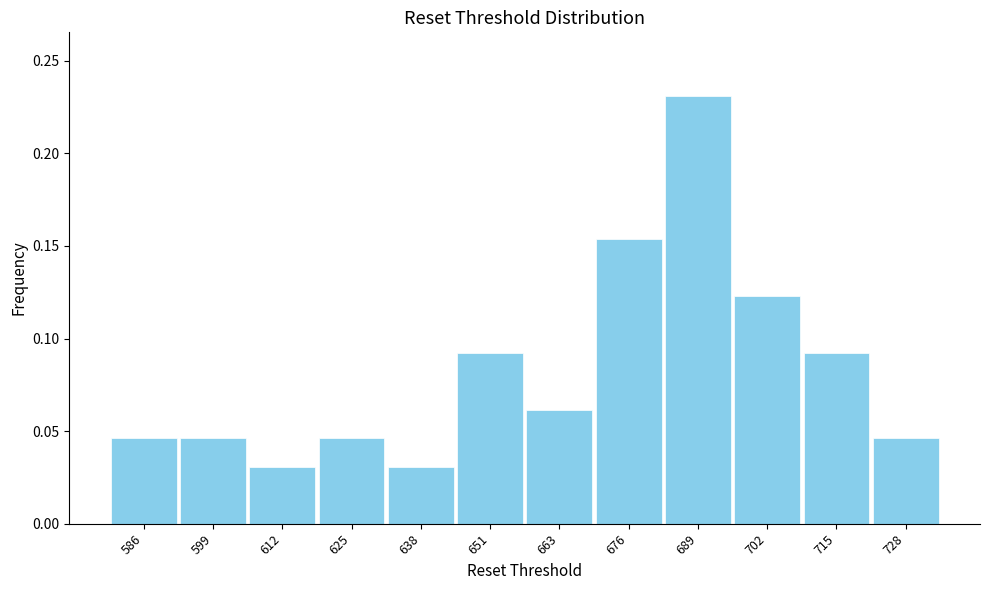

What is the height of the bar covering 696 to 710 on the x-axis? Neither the bar edges nor the heights are printed on the chart, so give them approximately, as read against the axes.

0.125